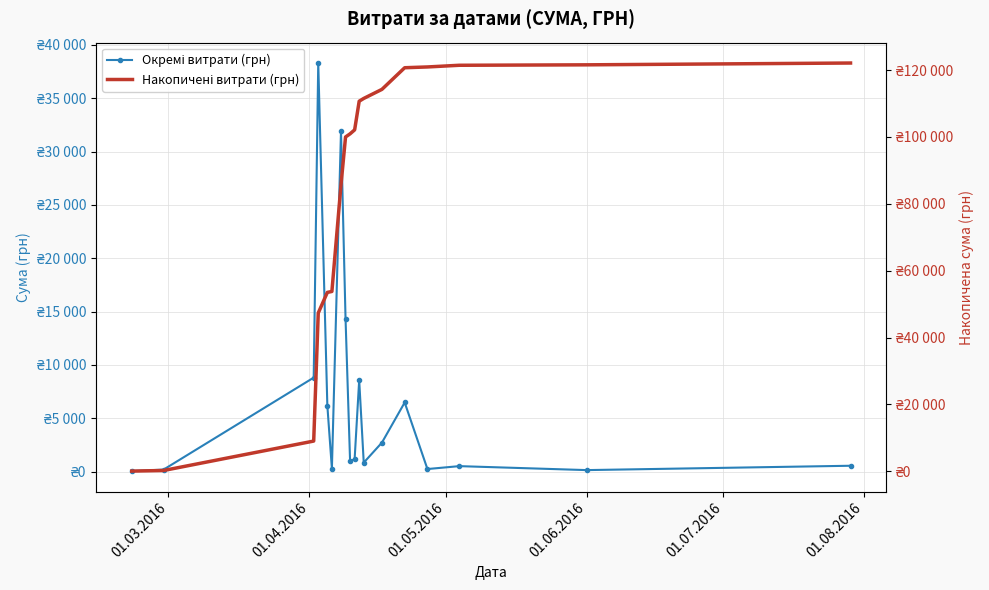

How many categories are shown in the chart?

18